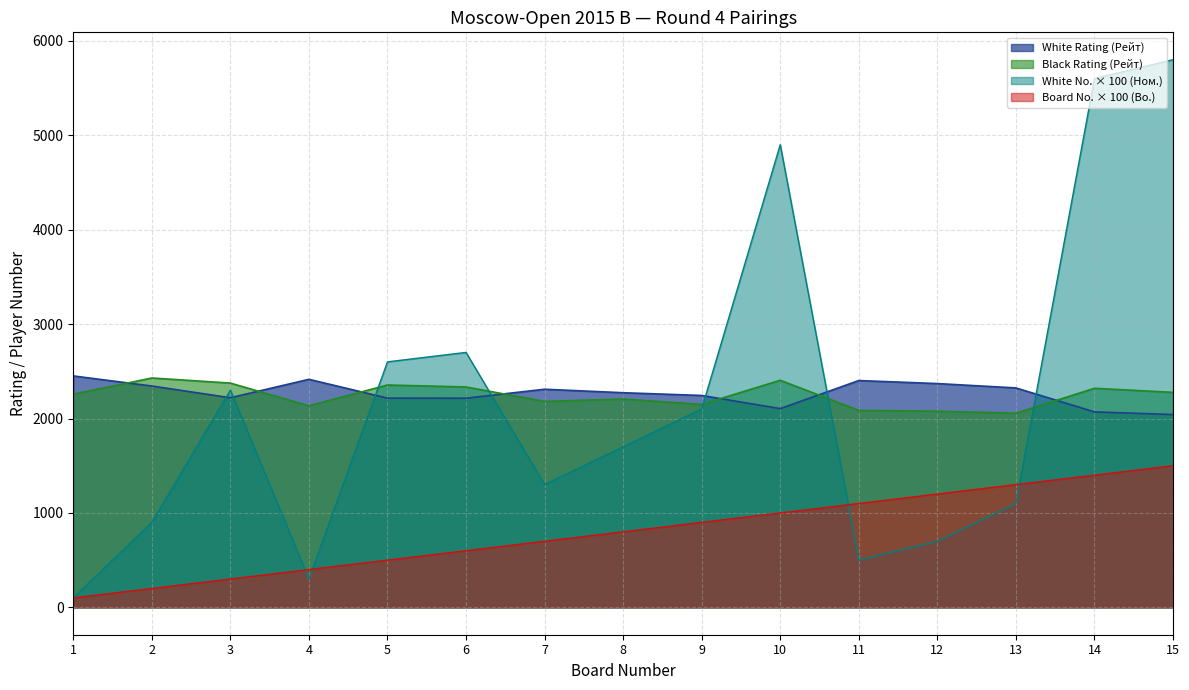

What is the minimum value for White No. (Ном.)?

100